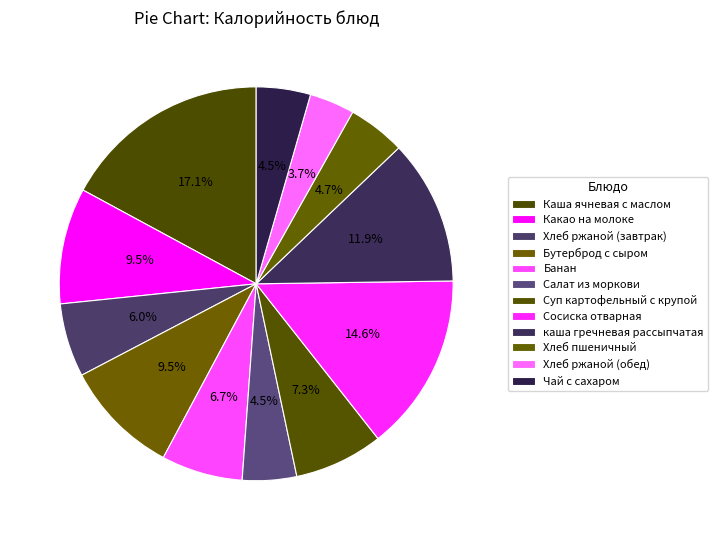

How many slices are in this pie chart?

12